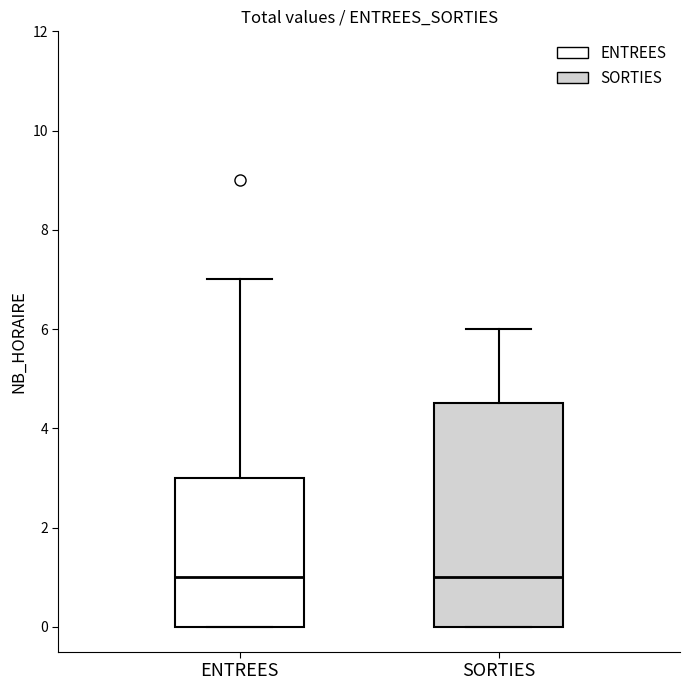

Where is the upper edge of the box for SORTIES on the y-axis? The values are not printed on the chart, so give them approximately, as read against the axis.

4.6